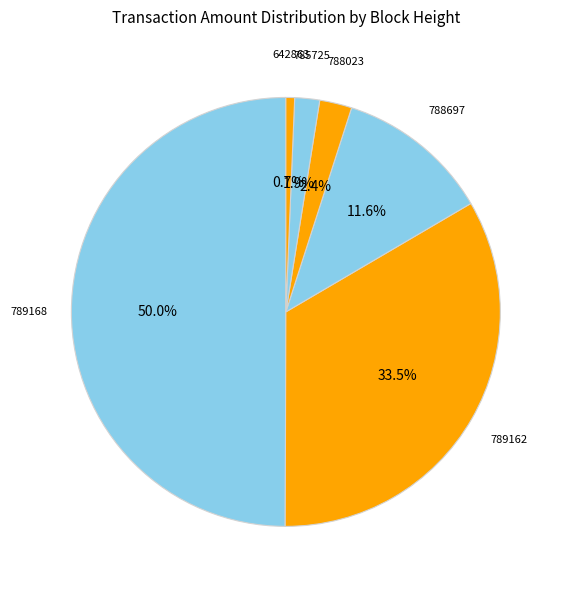

What is the total percentage of 789162 and 785725?

35.4%